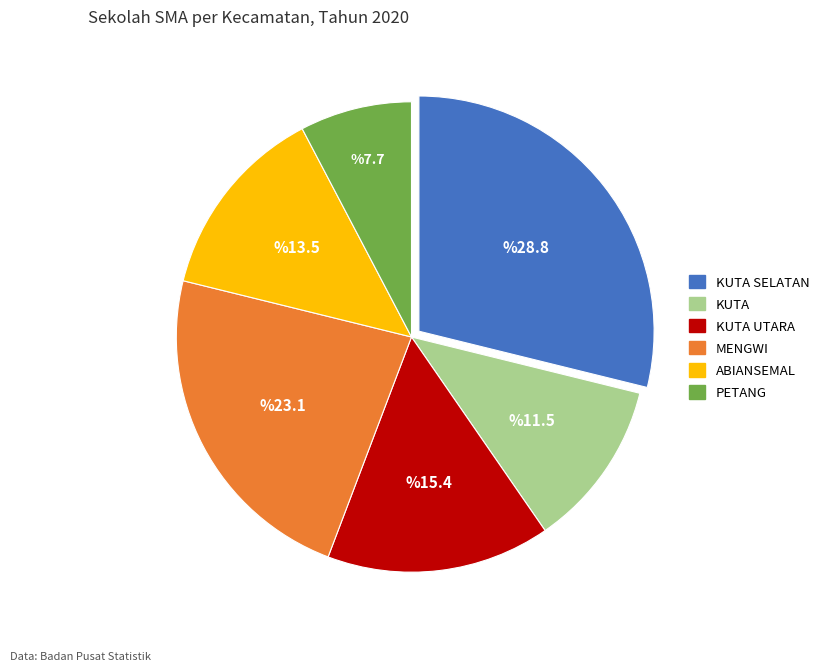

Does any single category account for the majority?

No